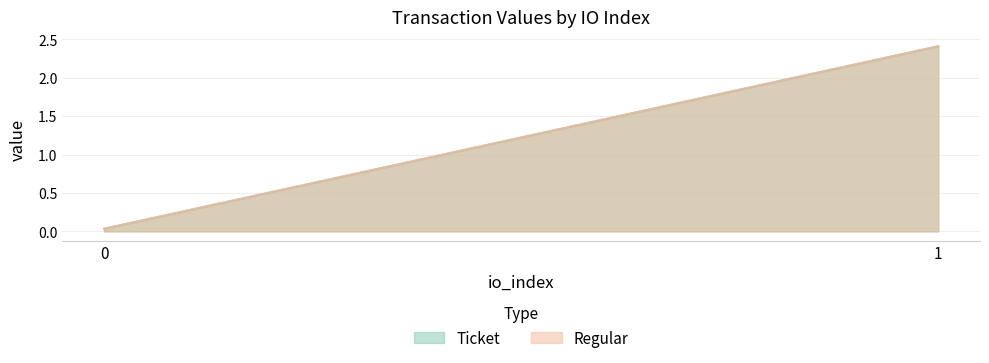

How many lines are shown in the chart?

2